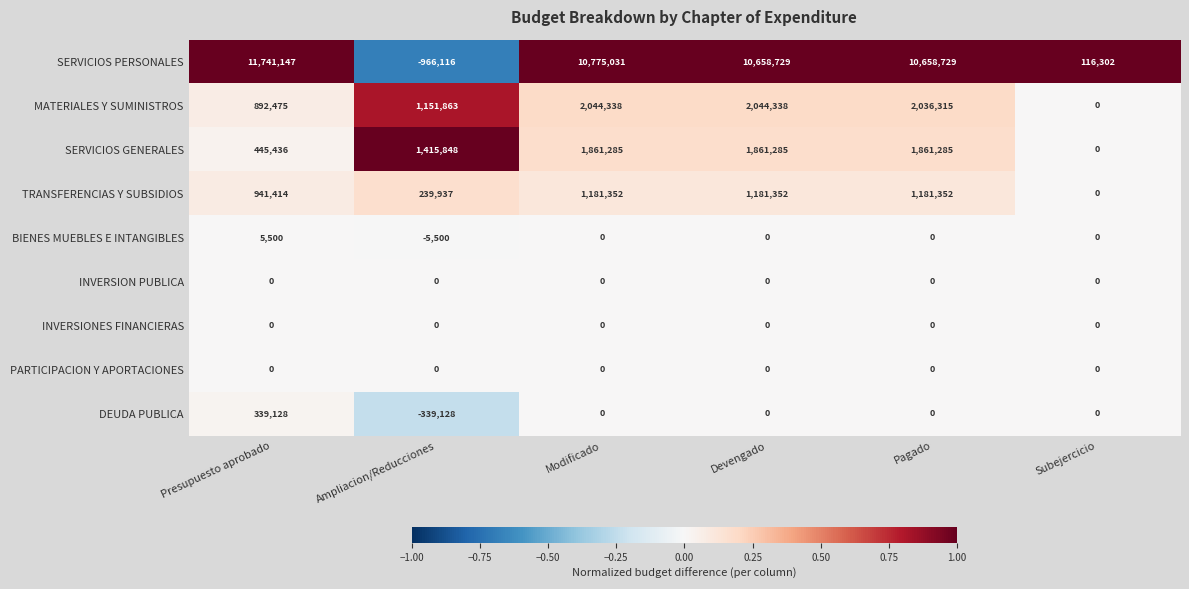

Which series has the widest spread of values?

SERVICIOS PERSONALES